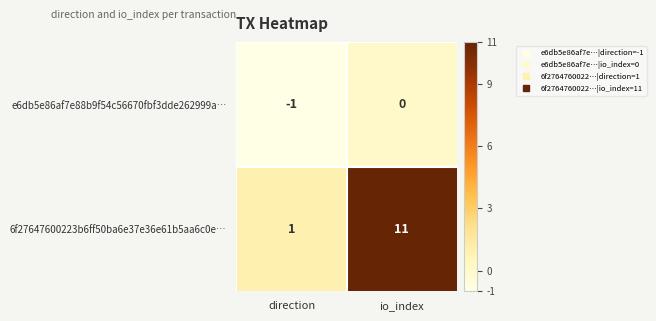

Which label corresponds to the smallest value in the chart?

direction